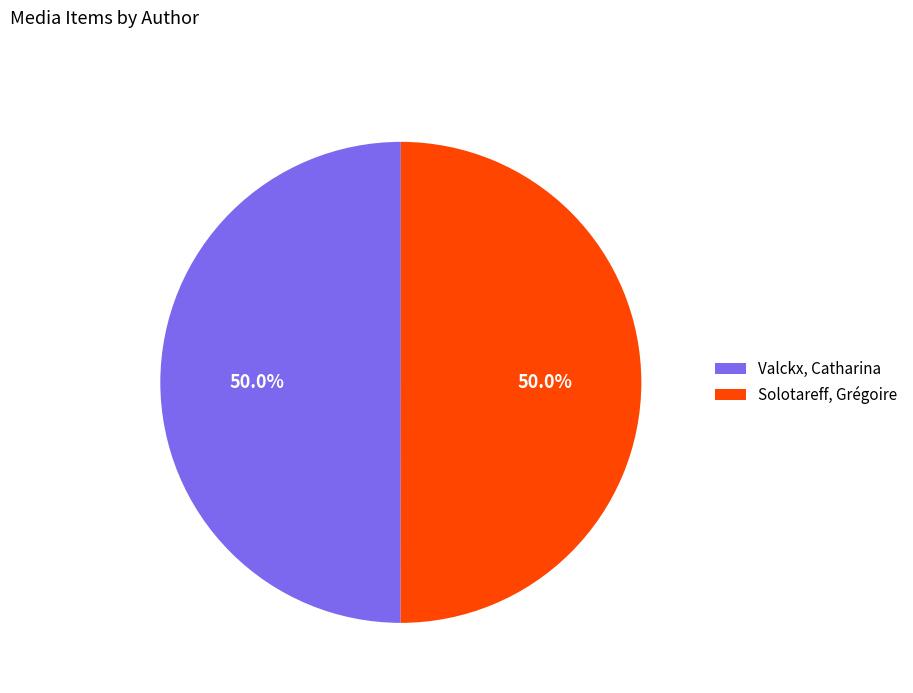

Count the number of slices in the pie.

2